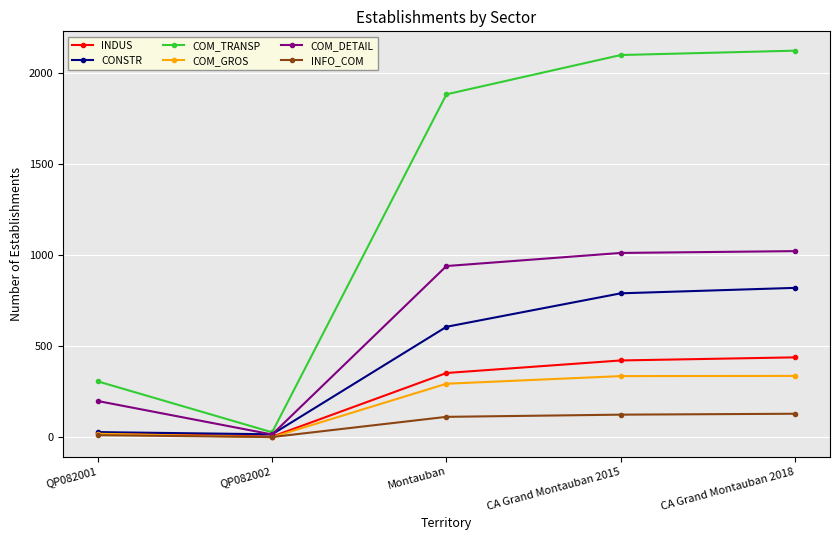

How many data points in INDUS are less than 353?

2